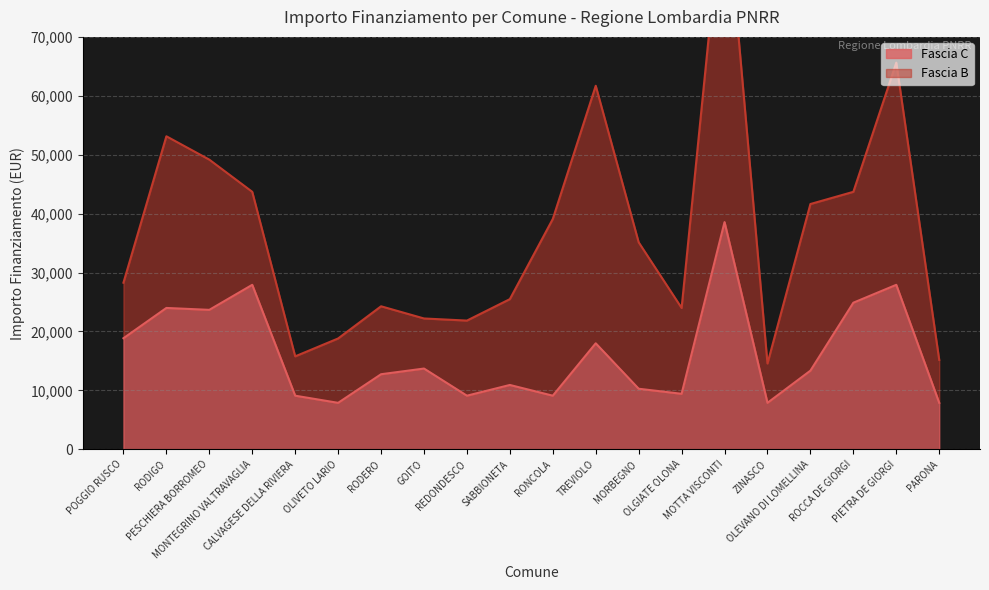

What is the change in value from OLGIATE OLONA to PARONA?

-1536